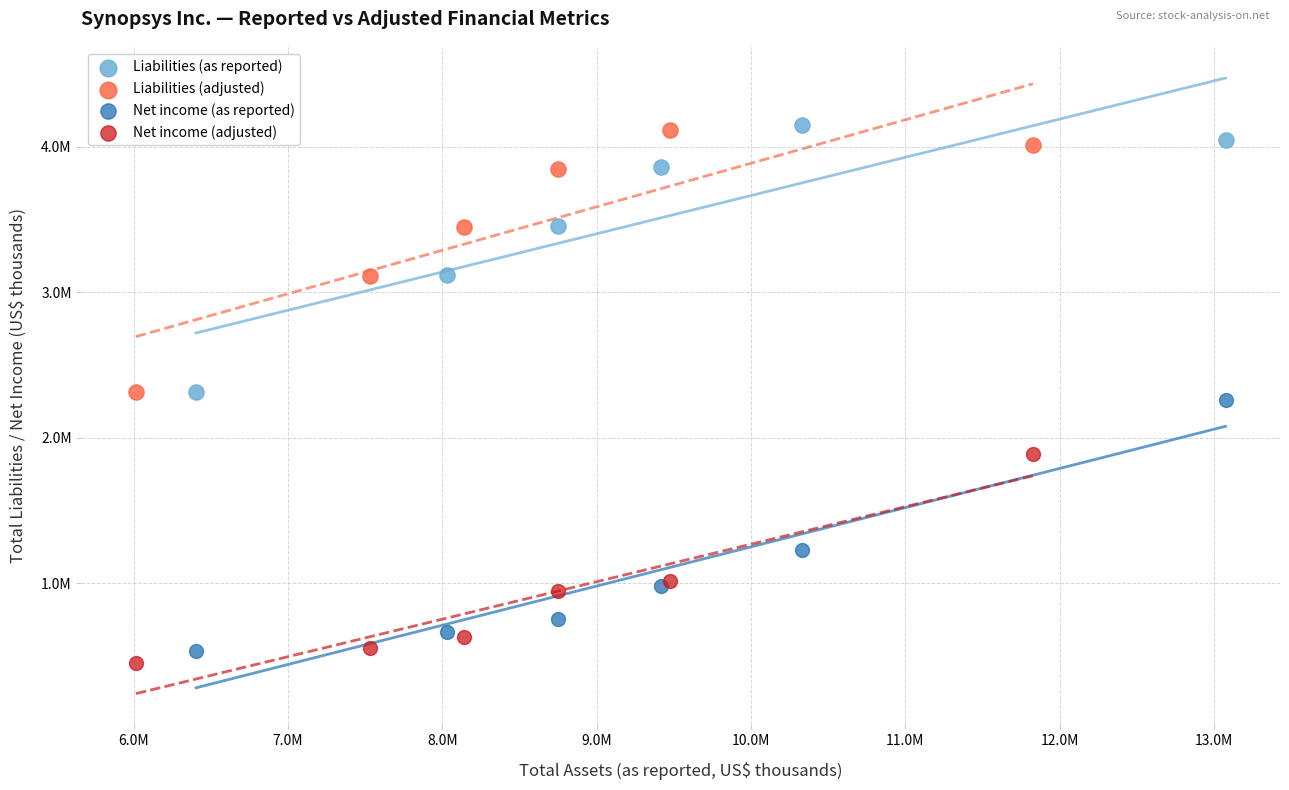

What are all the series names shown in the legend?

Liabilities (as reported), Liabilities (adjusted), Net income (as reported), Net income (adjusted)